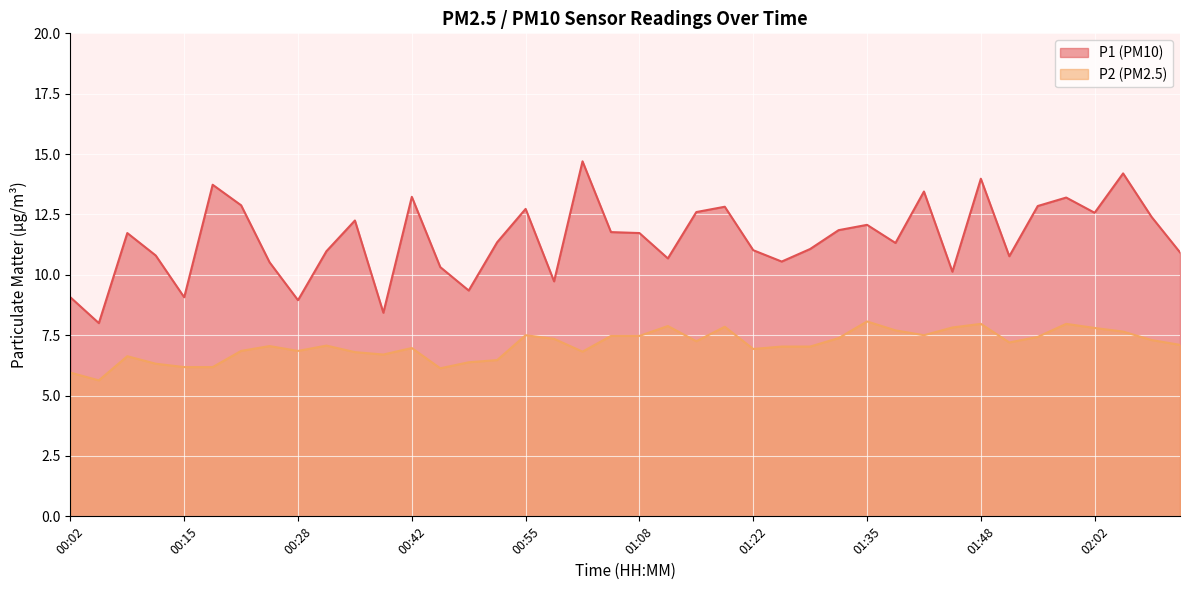

How many interior local peaks does the P1 series have?

12